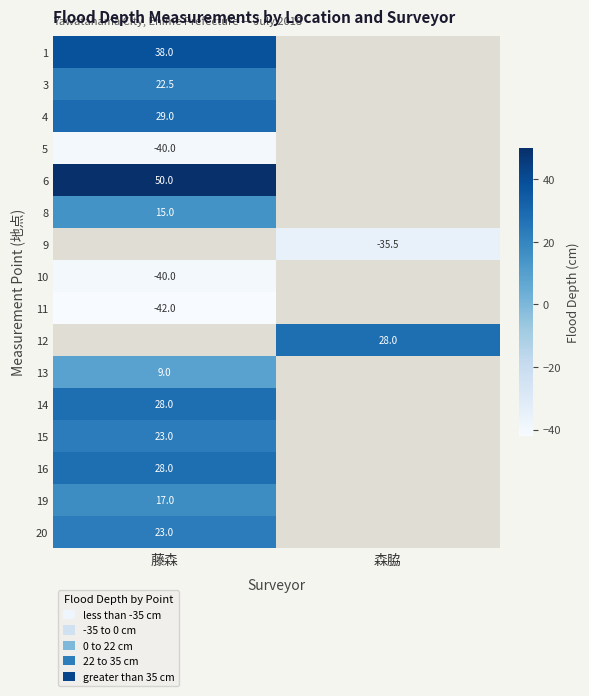

True or false: 4 has a value of 29.0 at 藤森.

True